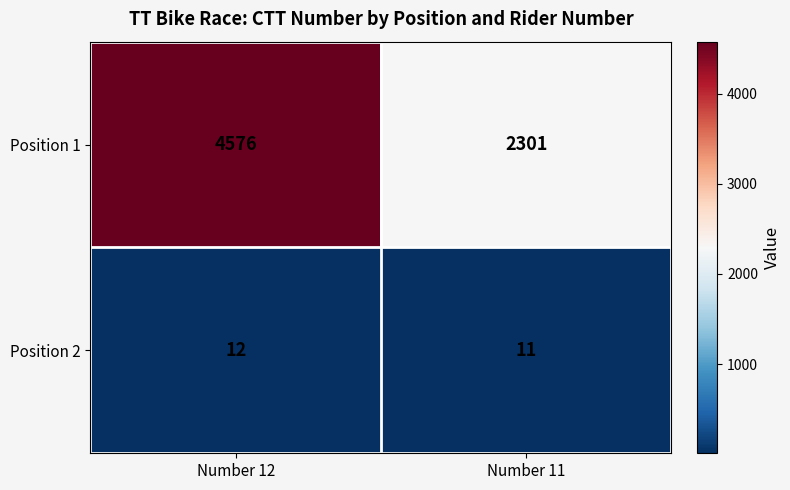

What is the approximate value of Position 1 at Number 11, to the nearest 50?

2300